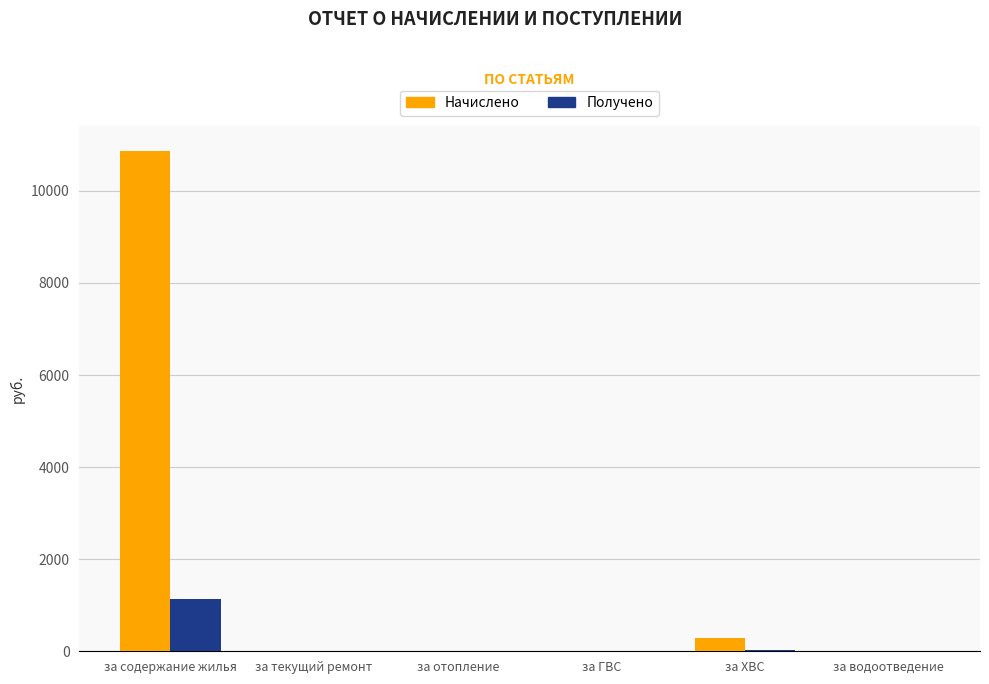

Which series has the largest range (max minus min)?

Начислено